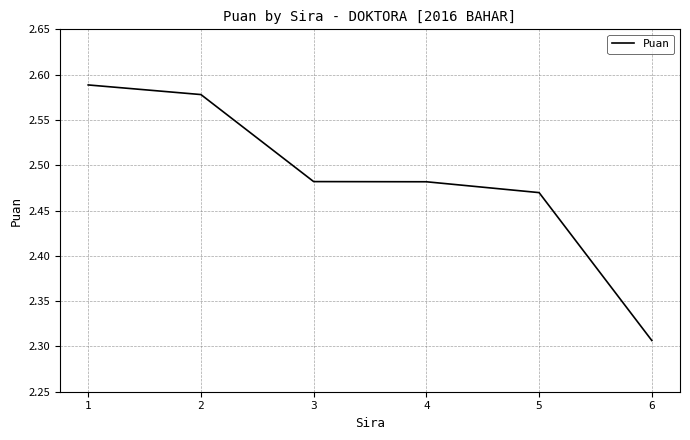

True or false: the data shows 0.5 at 3.

False